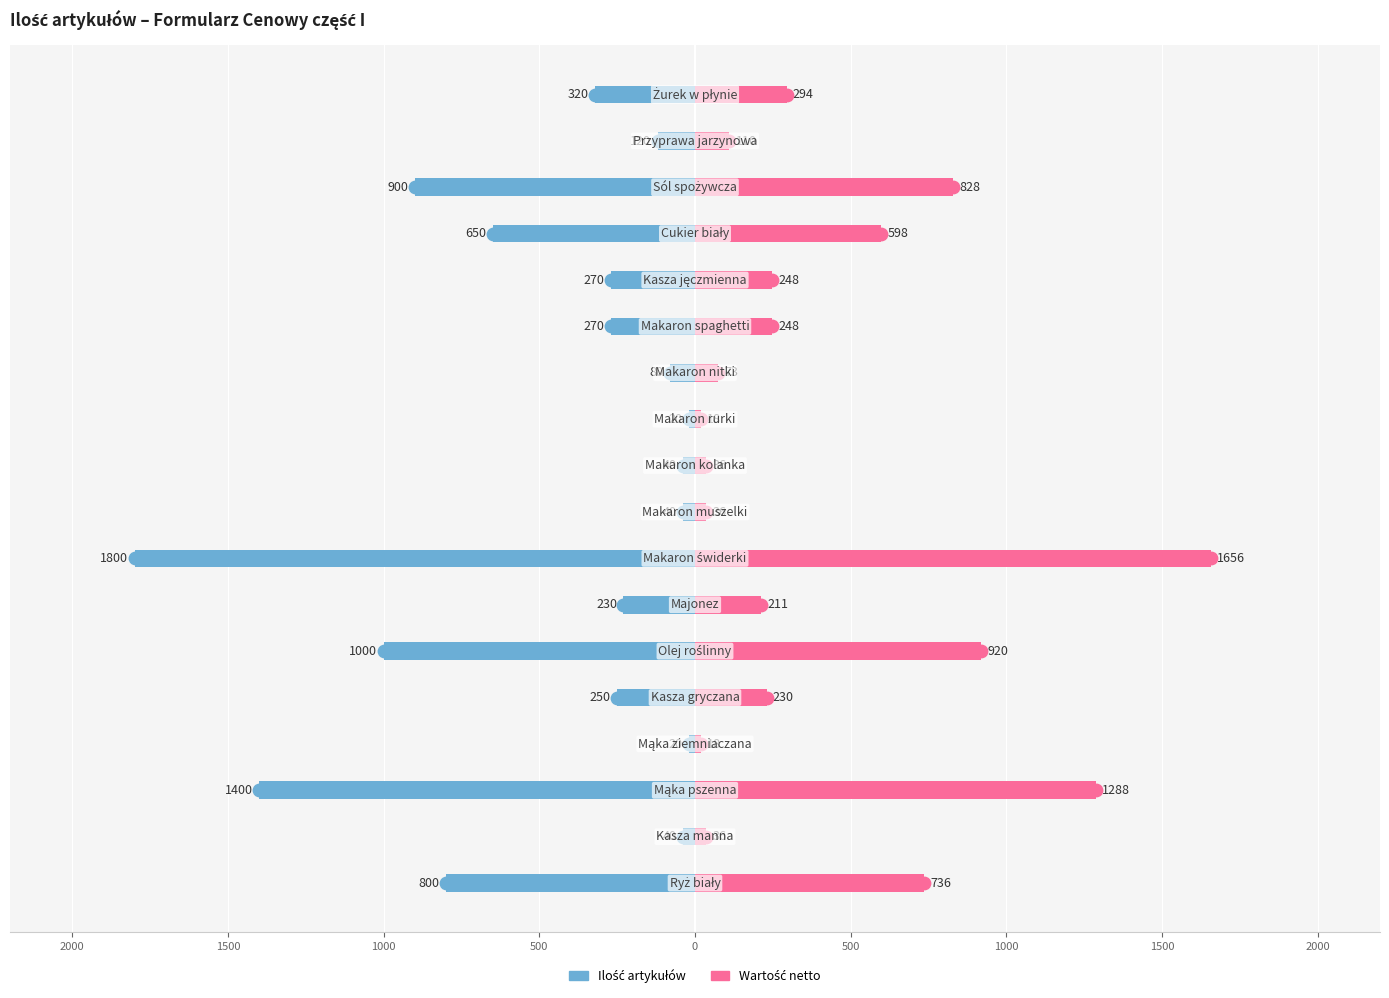

Which series reaches the maximum Y coordinate?

Wartość netto